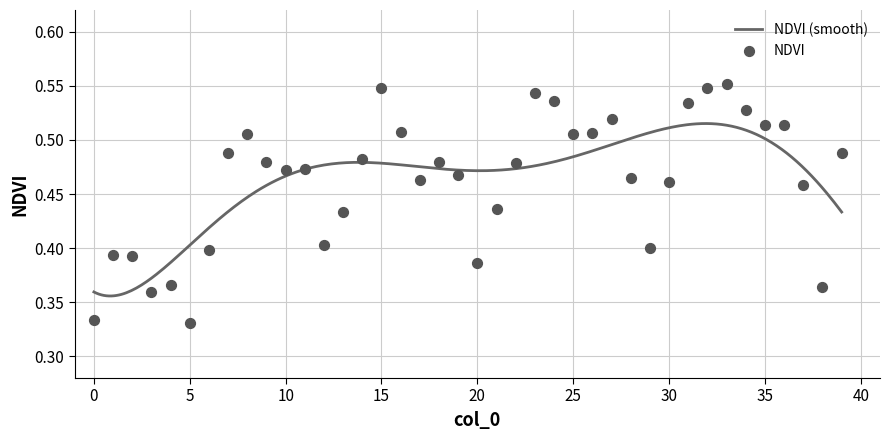

What is the change in value from 20 to 23?

+0.2